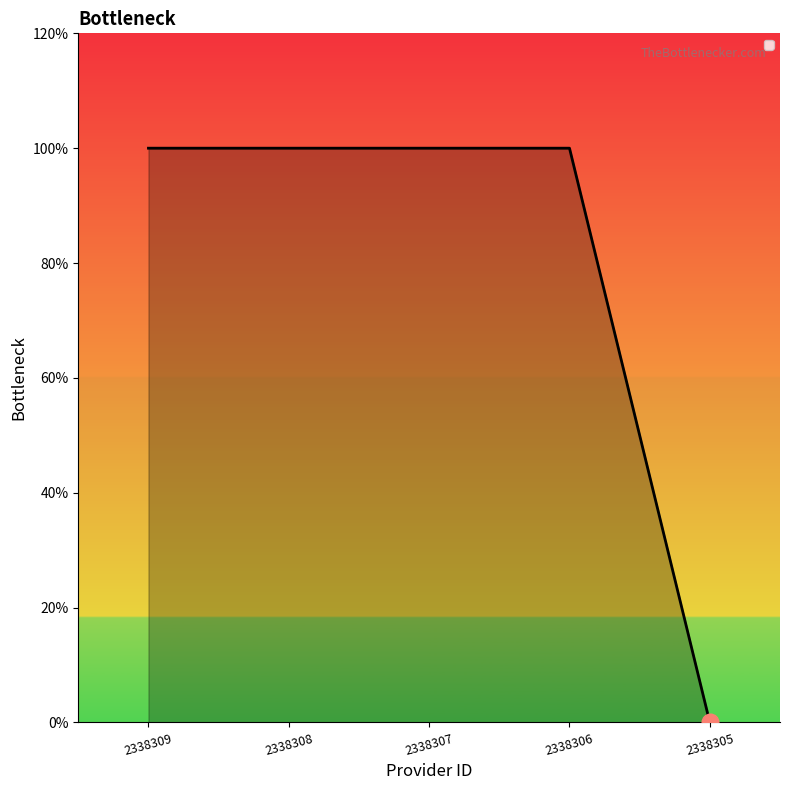

Reading right to left, what are all the values shown in this chart?

2338305=0	2338306=1	2338307=1	2338308=1	2338309=1